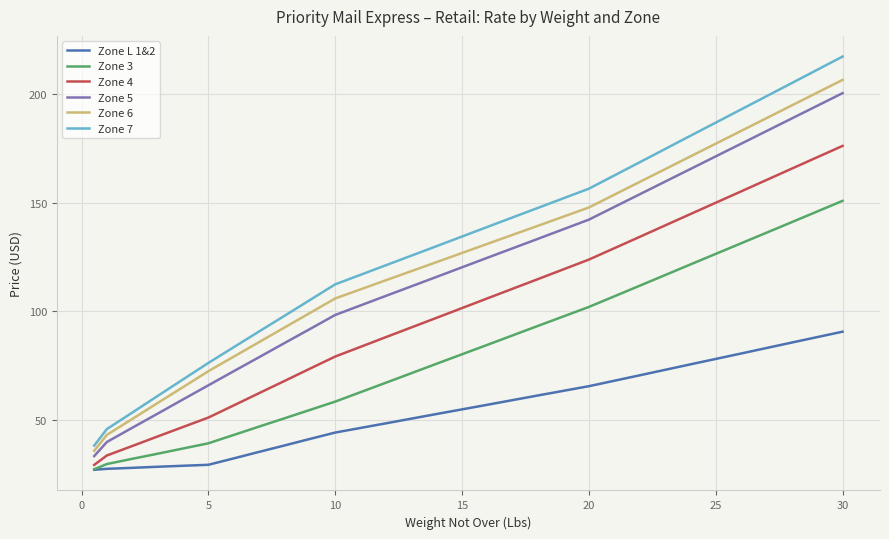

What is the minimum value for Zone 4?

29.2